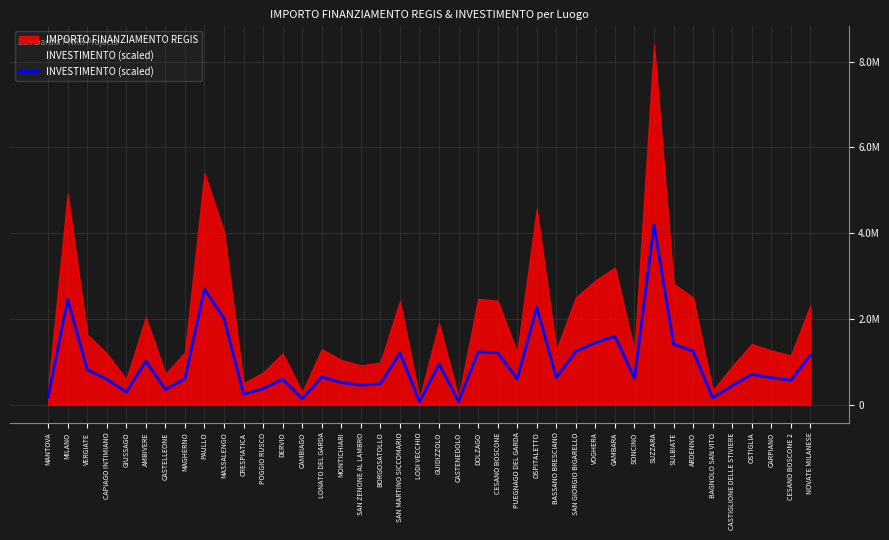

True or false: the data shows 307318 at BASSANO BRESCIANO.

False